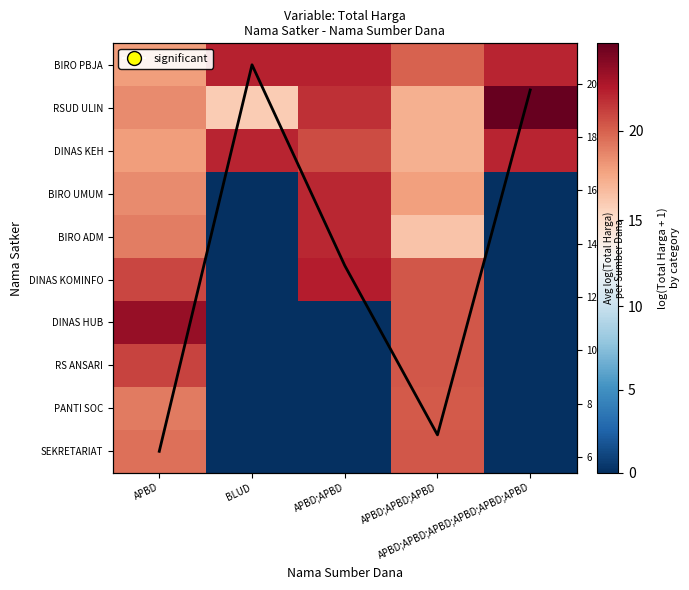

Rank the series by their maximum value, from lowest to highest.

Avg log(Total Harga), PANTI SOC, SEKRETARIAT, RS ANSARI, BIRO ADM, BIRO UMUM, DINAS KEH, BIRO PBJA, DINAS KOMINFO, DINAS HUB, RSUD ULIN